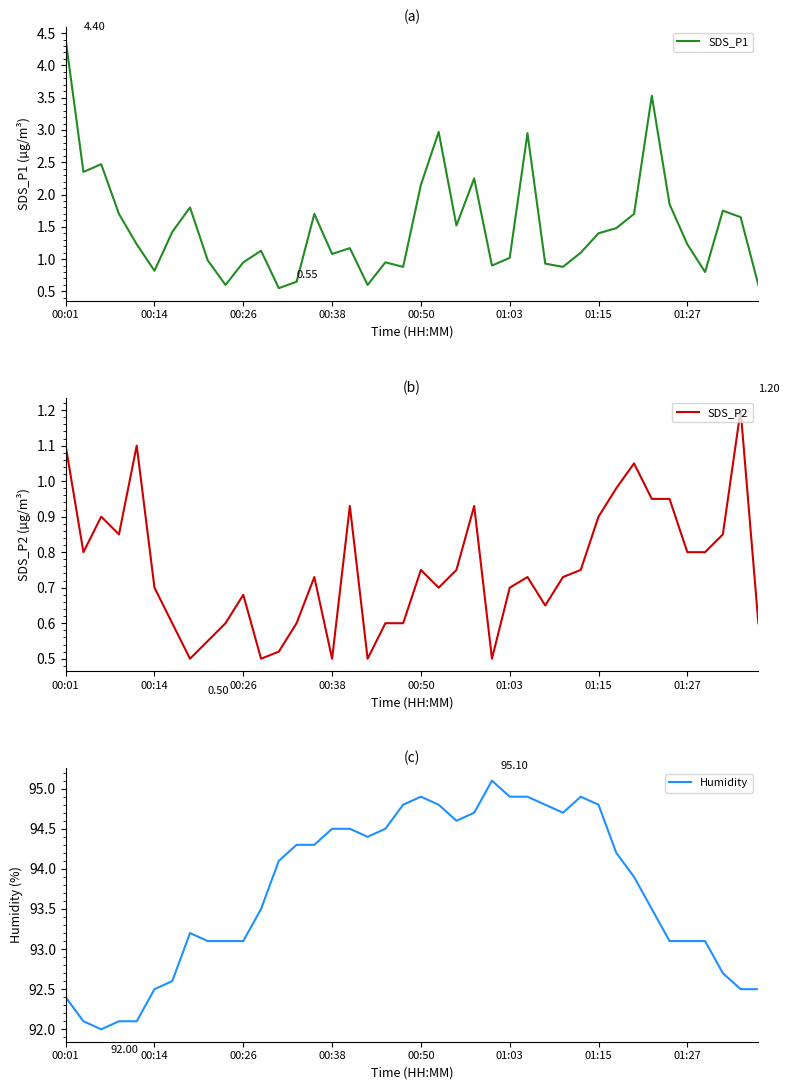

How many interior local valleys does the SDS_P2 series have?

9